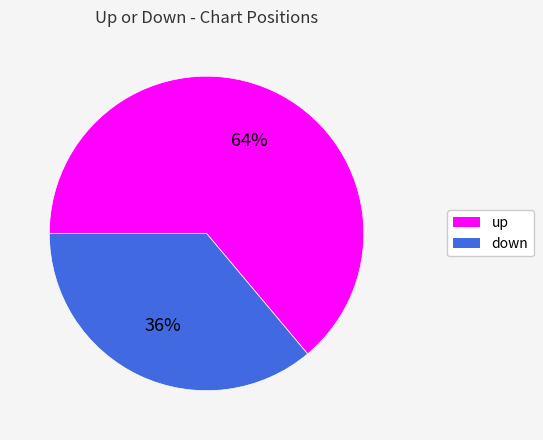

Is it true that up is 78% of the pie?

False